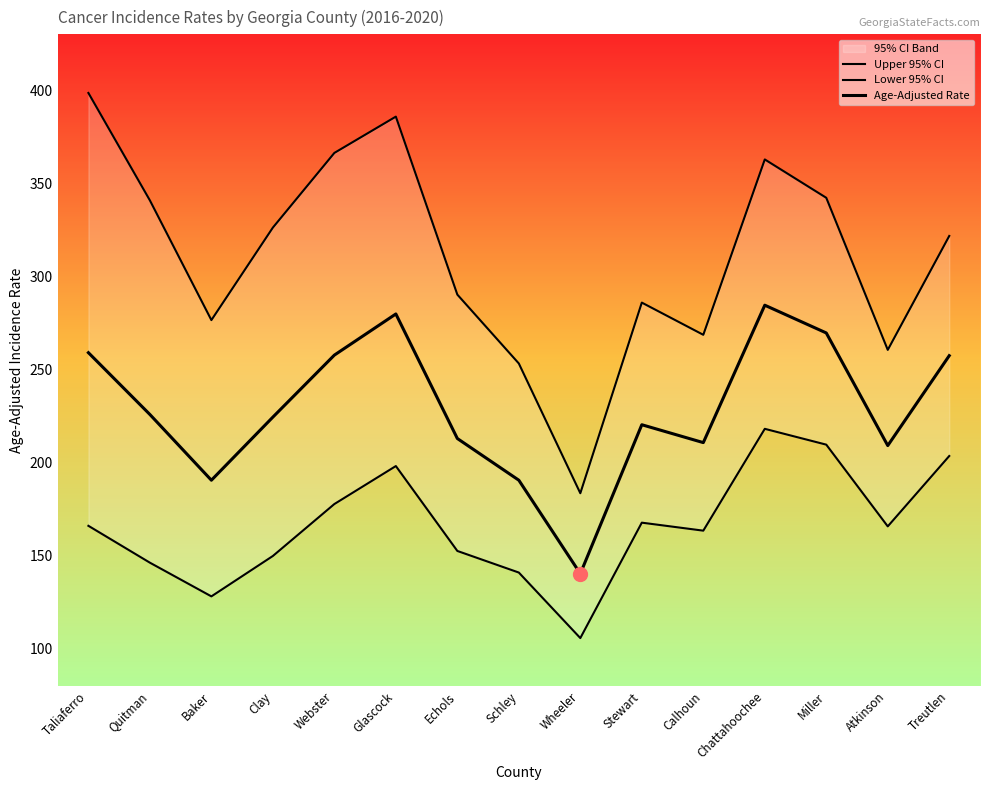

Reading right to left, extract all data points from this chart.

Upper 95% CI: Treutlen=321.7	Atkinson=260.5	Miller=342.2	Chattahoochee=362.8	Calhoun=268.6	Stewart=285.9	Wheeler=183.5	Schley=253.2	Echols=290.2	Glascock=385.8	Webster=366.3	Clay=326.2	Baker=276.5	Quitman=340.8	Taliaferro=398.5
Lower 95% CI: Treutlen=203.5	Atkinson=165.7	Miller=209.6	Chattahoochee=218.1	Calhoun=163.4	Stewart=167.7	Wheeler=105.7	Schley=140.9	Echols=152.5	Glascock=198.1	Webster=177.7	Clay=149.8	Baker=128.1	Quitman=146.2	Taliaferro=166.0
Age-Adjusted Rate: Treutlen=257.4	Atkinson=209.1	Miller=269.6	Chattahoochee=284.5	Calhoun=210.7	Stewart=220.3	Wheeler=140.3	Schley=190.5	Echols=212.9	Glascock=279.8	Webster=257.7	Clay=224.4	Baker=190.5	Quitman=225.8	Taliaferro=259.0